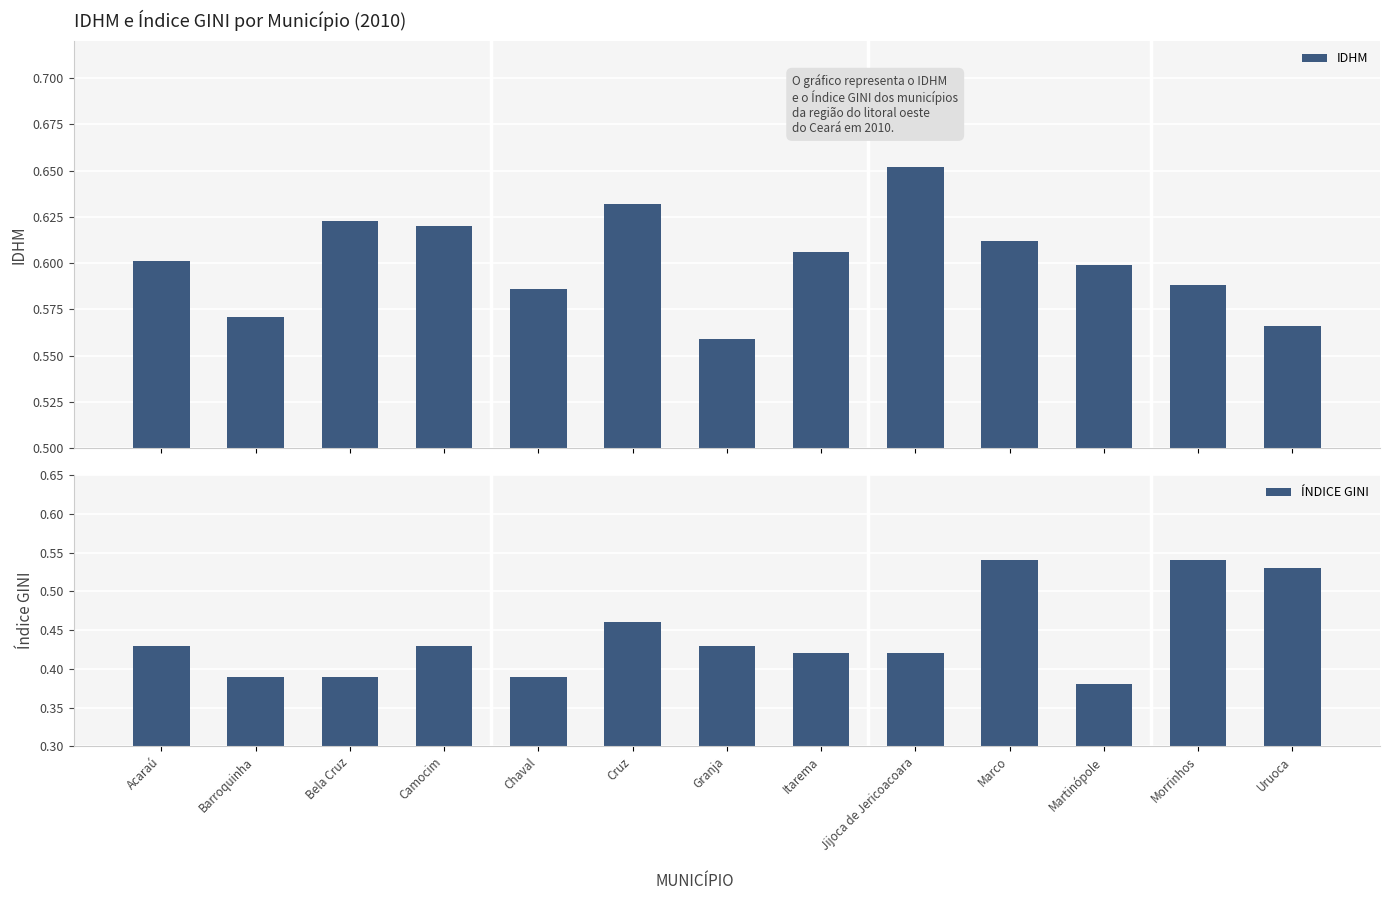

Are the bars grouped side by side (vs. stacked)?

Yes